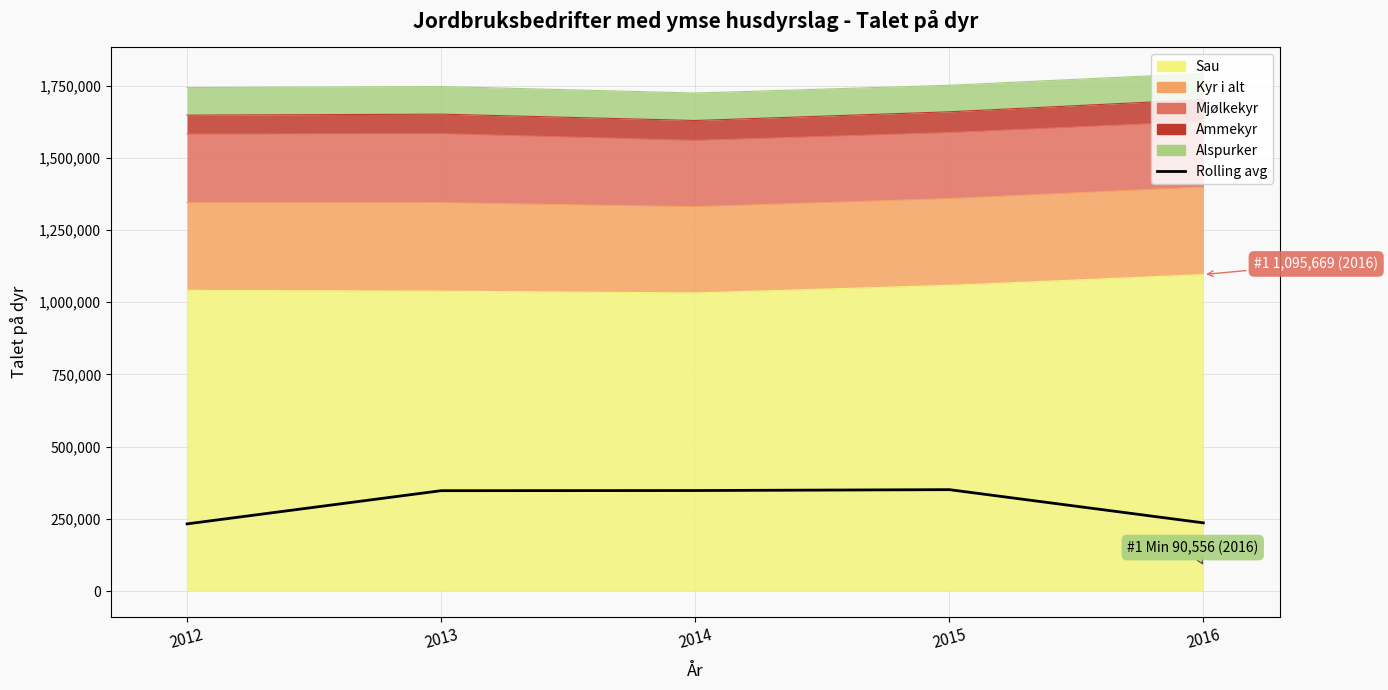

True or false: the data shows 351147.1 at 2015.

True